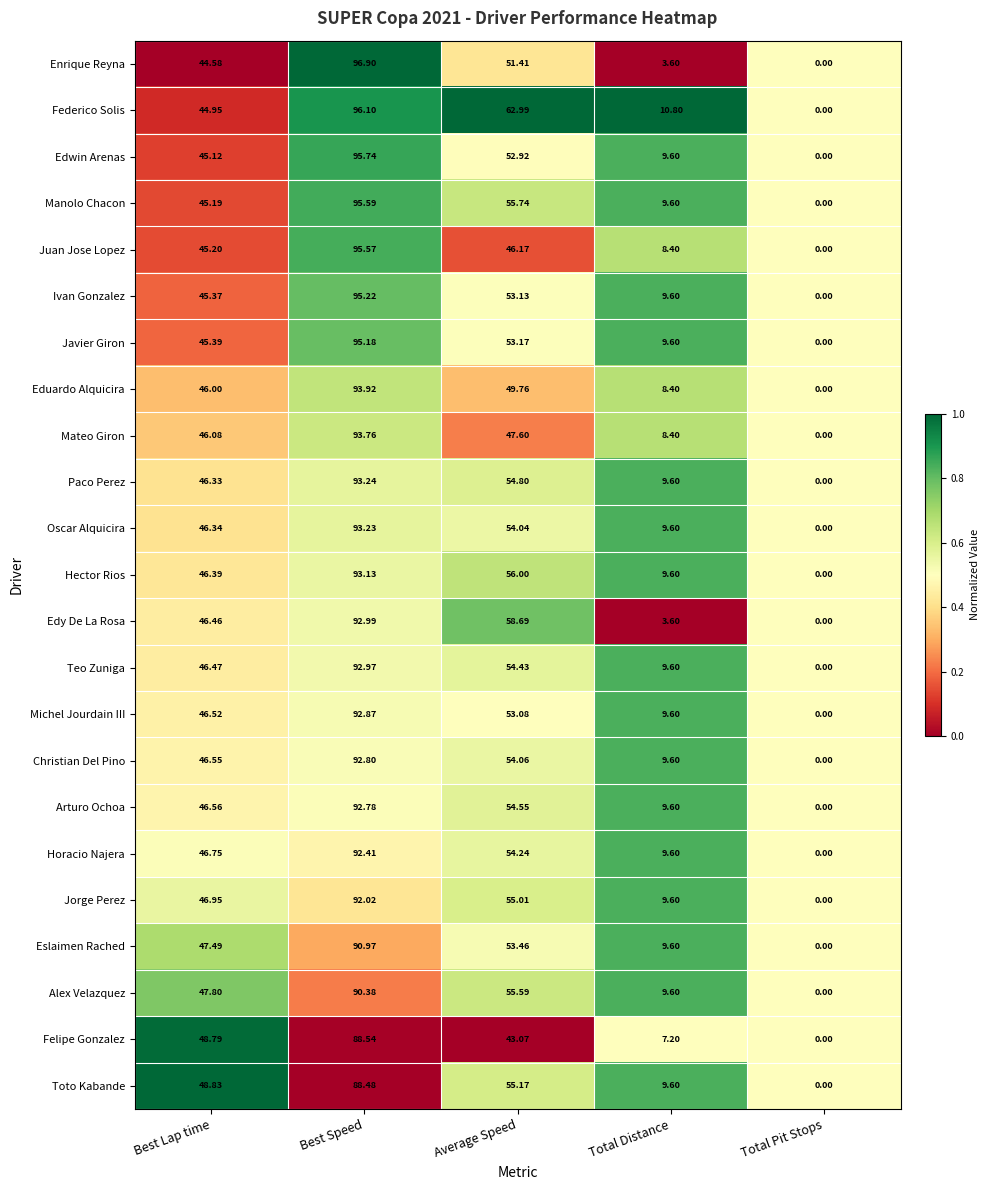

List the labels in order of Javier Giron value, smallest first.

Total Pit Stops, Total Distance, Best Lap time, Average Speed, Best Speed